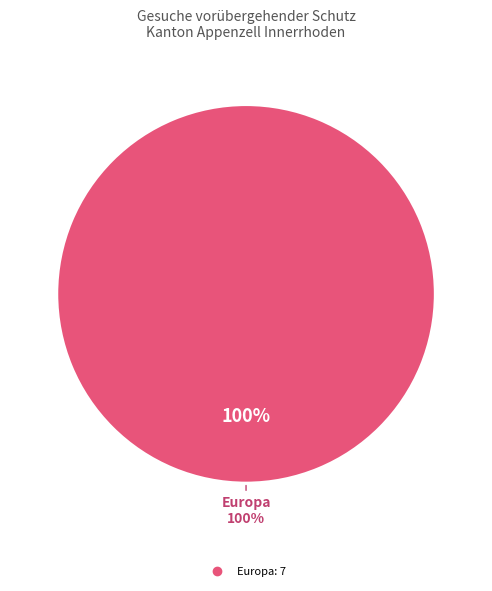

Is there a majority slice in this chart?

Yes